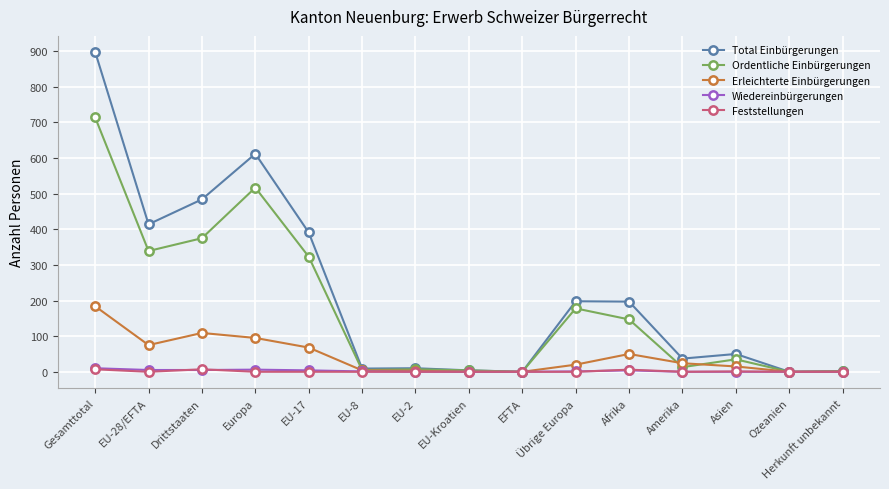

Count the number of categories in the chart.

15